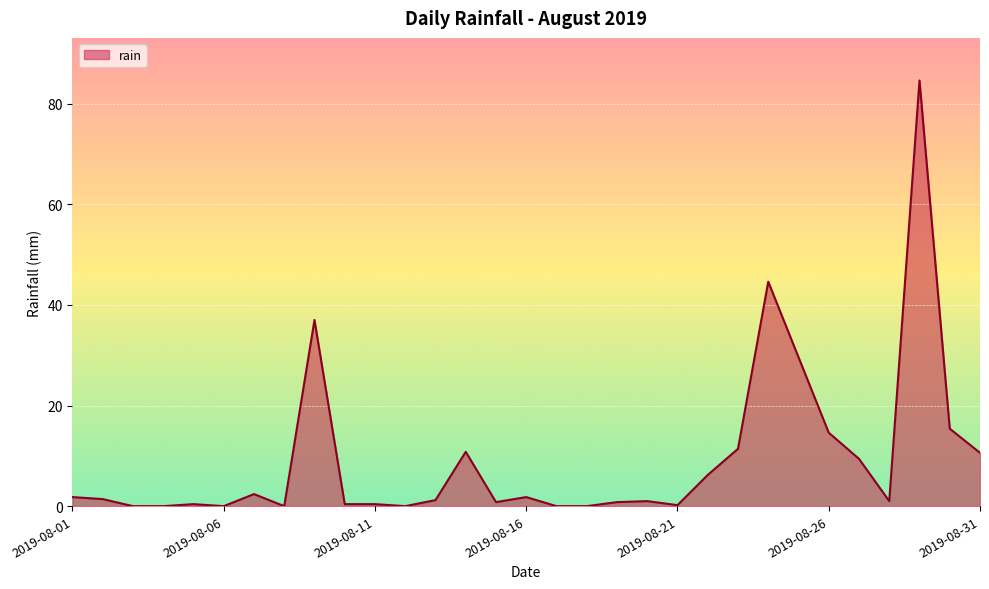

What is the maximum value shown in the chart?

84.6